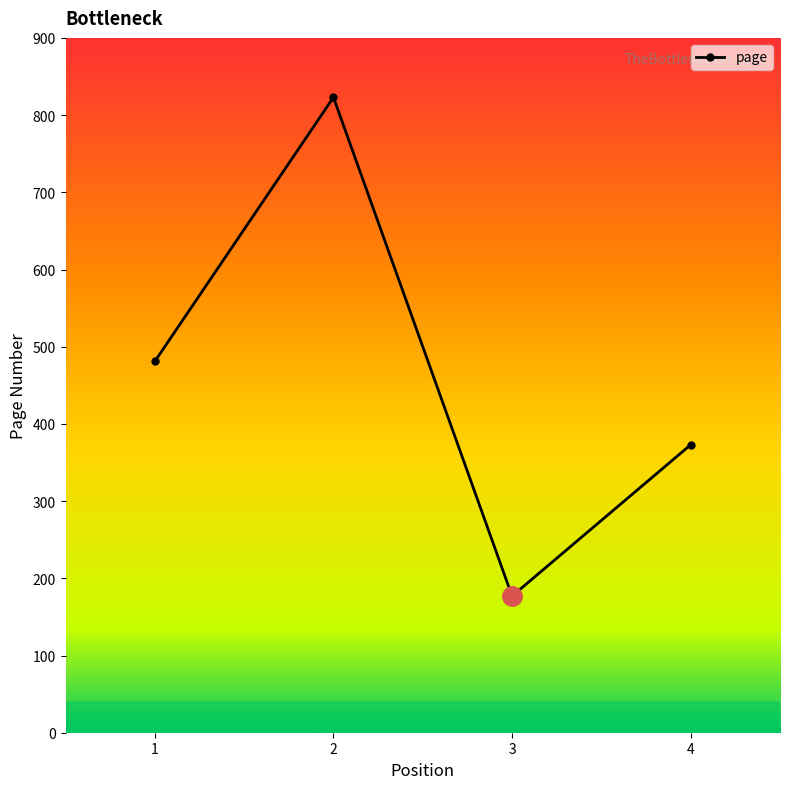

True or false: there are more than 1 points higher than both neighbors.

False